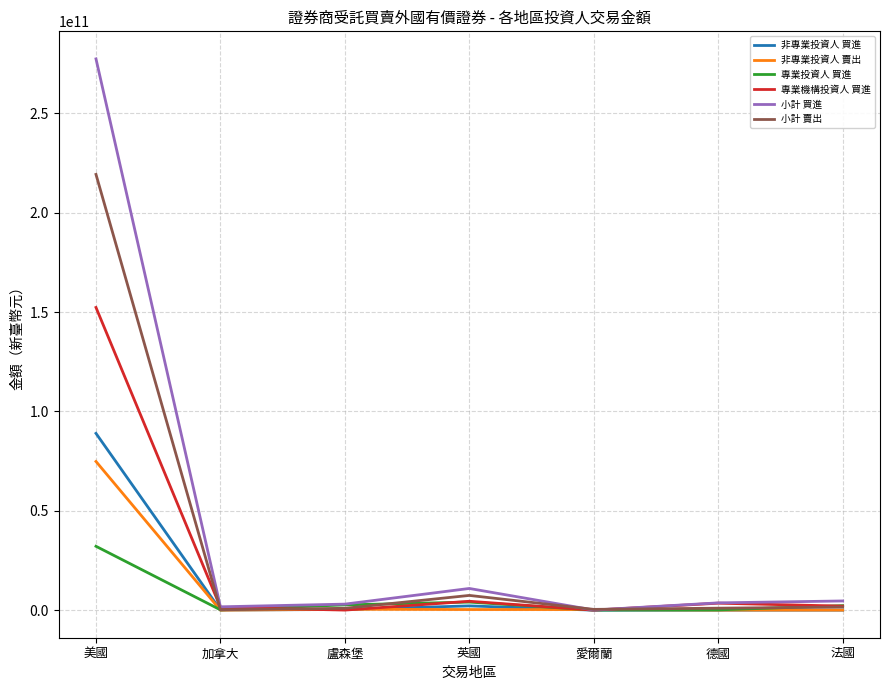

What is the difference between the 小計 賣出 values at 德國 and 英國?

6421990681